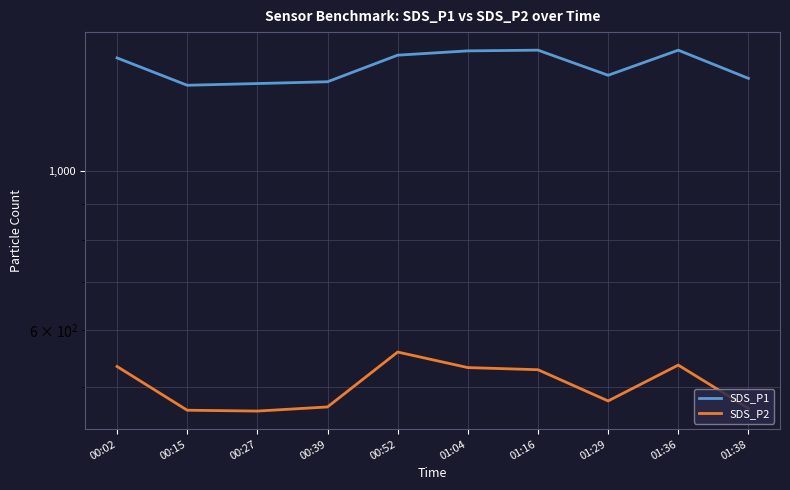

At 01:38, list the series in order from smallest to largest.

SDS_P2, SDS_P1